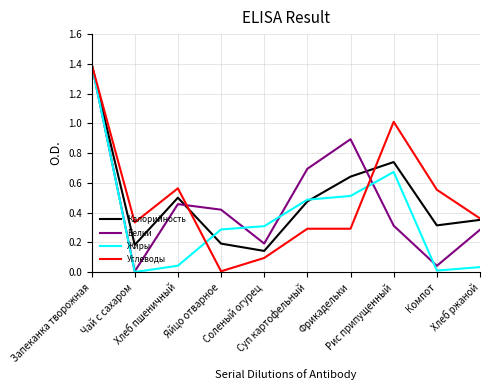

What is the greatest value displayed?

1.4